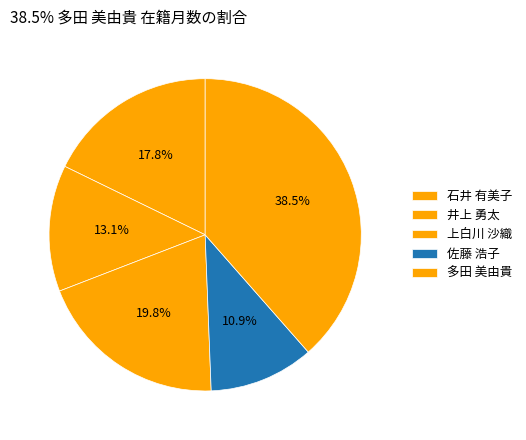

Count the number of slices in the pie.

5